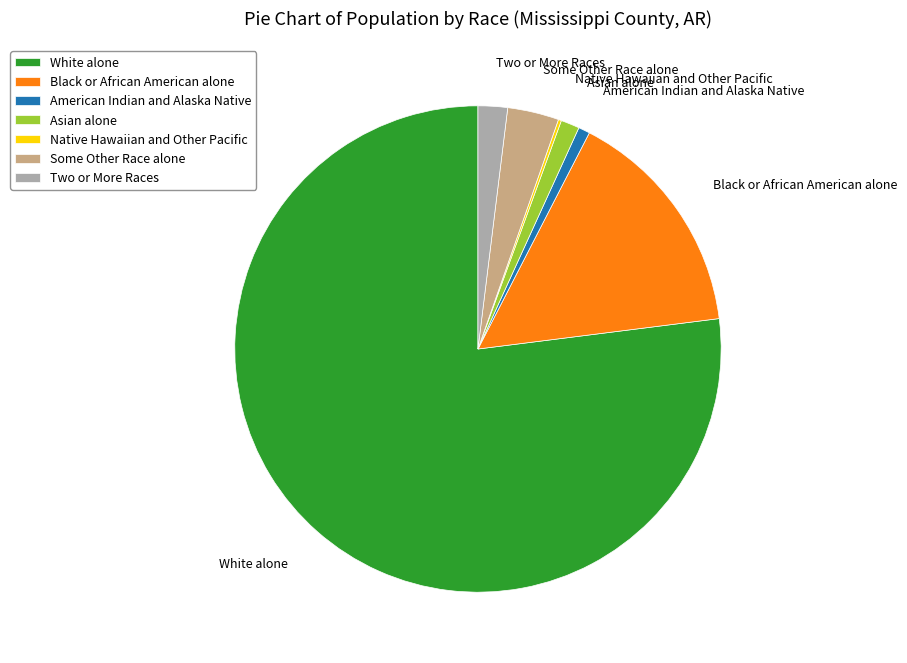

Which has a higher value, American Indian and Alaska Native or Two or More Races?

Two or More Races